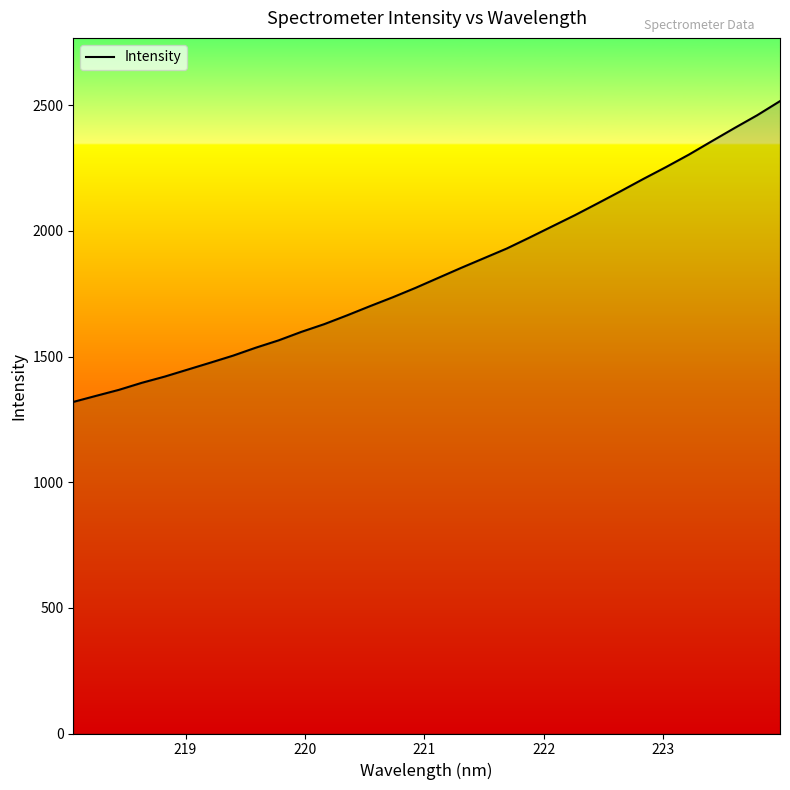

What is the maximum value shown in the chart?

2516.6